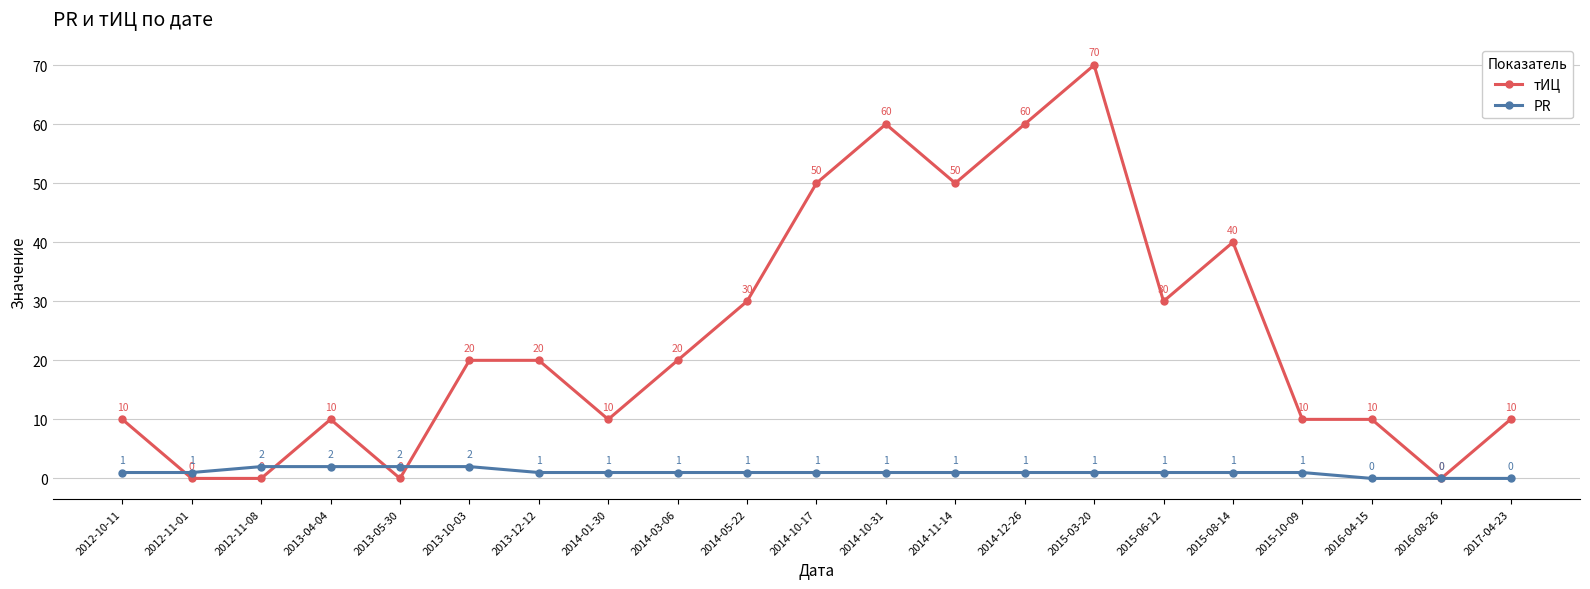

Is it true that PR equals 1 at 2014-01-30?

True